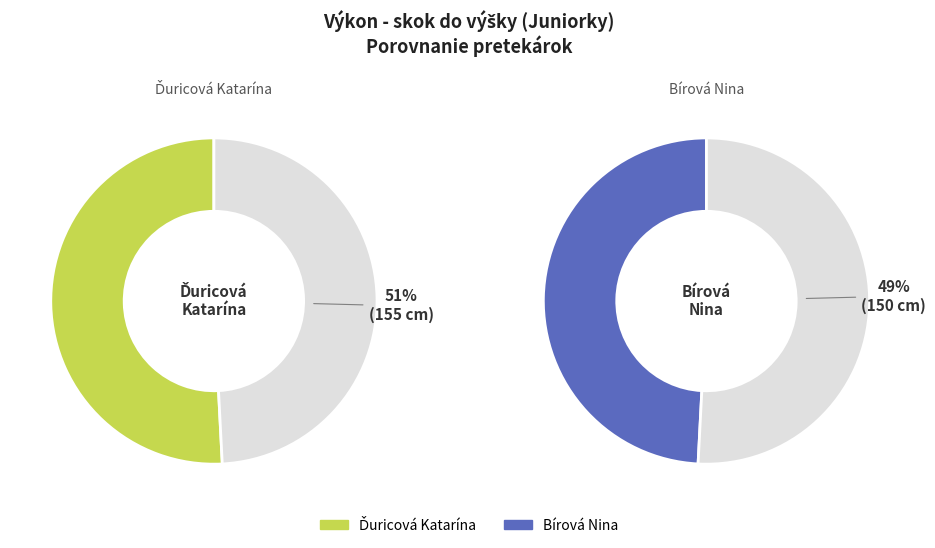

To the nearest percent, what is the combined percentage of Bírová Nina and Ďuricová Katarína?

100%